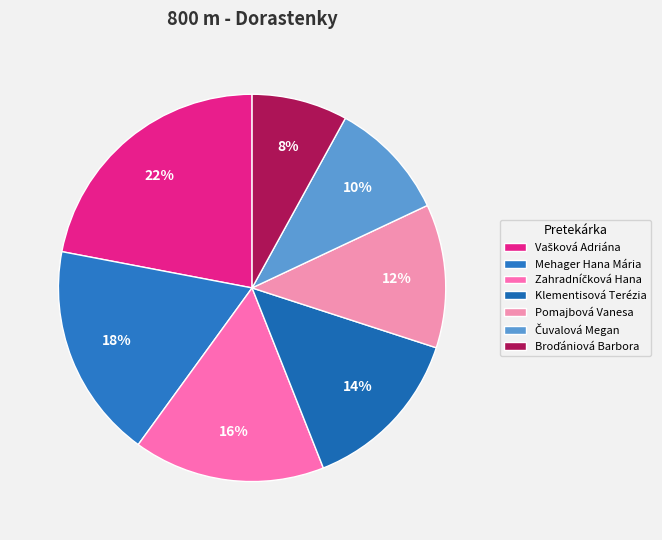

Which has a higher value, Čuvalová Megan or Mehager Hana Mária?

Mehager Hana Mária